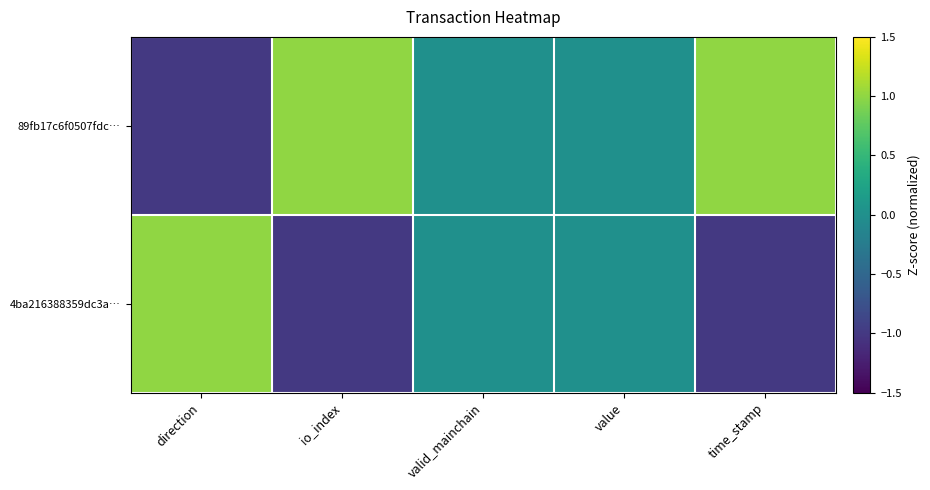

Reading right to left, extract all data points from this chart.

89fb17c6f0507fdc…: time_stamp=1	value=0	valid_mainchain=0	io_index=1	direction=-1
4ba216388359dc3a…: time_stamp=-1	value=0	valid_mainchain=0	io_index=-1	direction=1